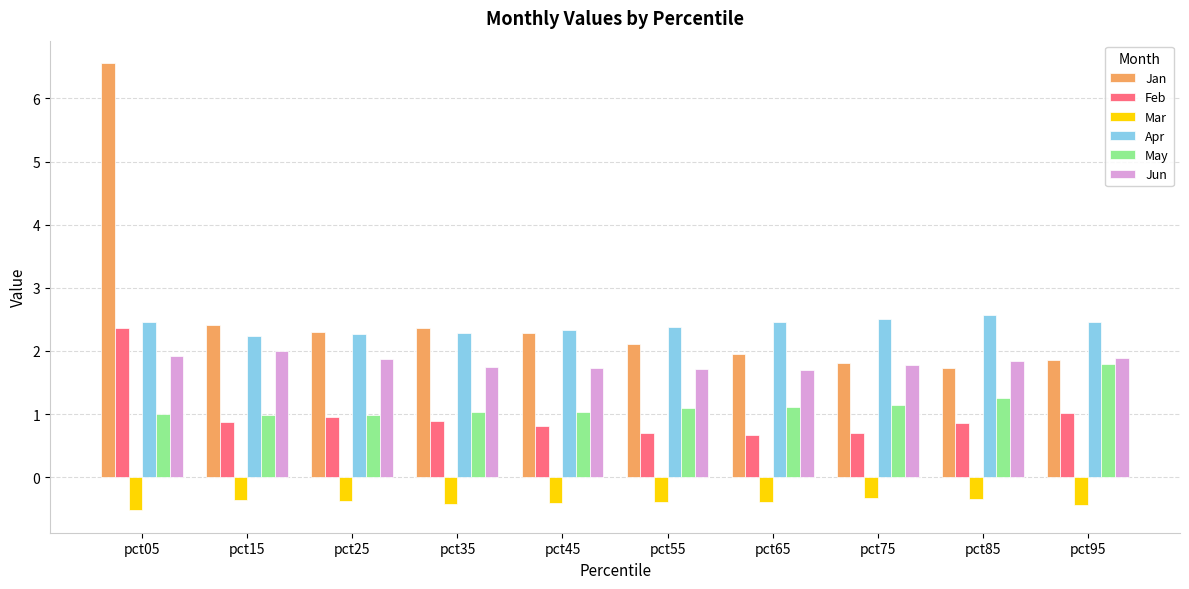

What is the spread (max minus min) of values at pct75?

2.8